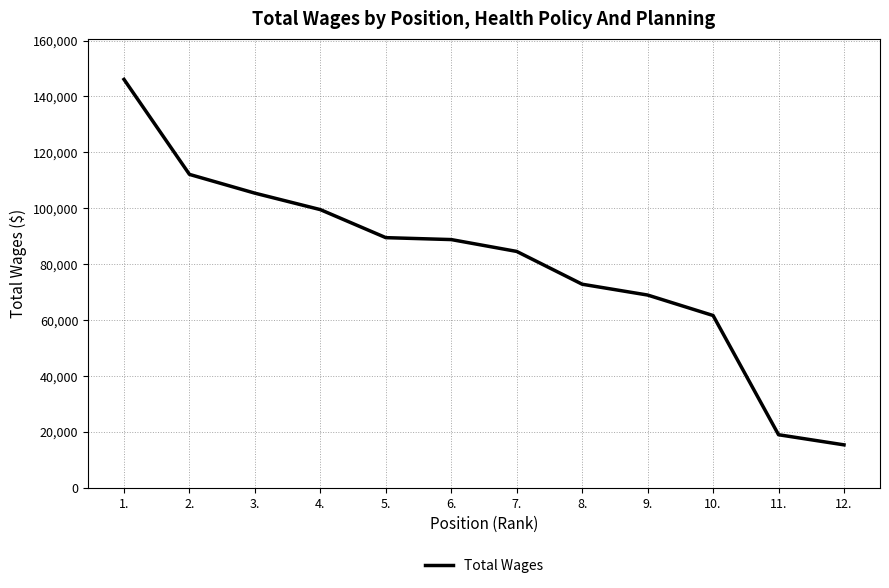

Reading left to right, what are all the values shown in this chart?

1.=146118	2.=112112	3.=105390	4.=99498	5.=89469	6.=88777	7.=84534	8.=72794	9.=68921	10.=61593	11.=18917	12.=15291